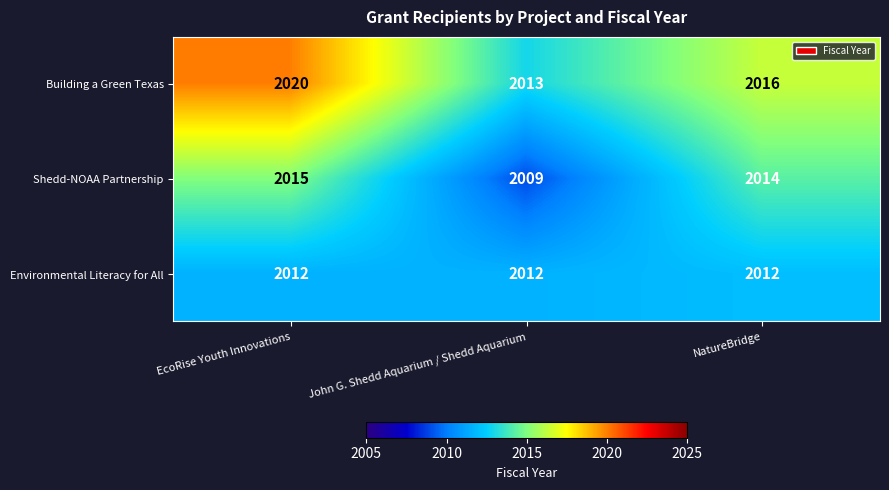

Reading right to left, list all the values displayed in this chart.

Building a Green Texas: NatureBridge=2016	John G. Shedd Aquarium / Shedd Aquarium=2013	EcoRise Youth Innovations=2020
Shedd-NOAA Partnership: NatureBridge=2014	John G. Shedd Aquarium / Shedd Aquarium=2009	EcoRise Youth Innovations=2015
Environmental Literacy for All: NatureBridge=2012	John G. Shedd Aquarium / Shedd Aquarium=2012	EcoRise Youth Innovations=2012